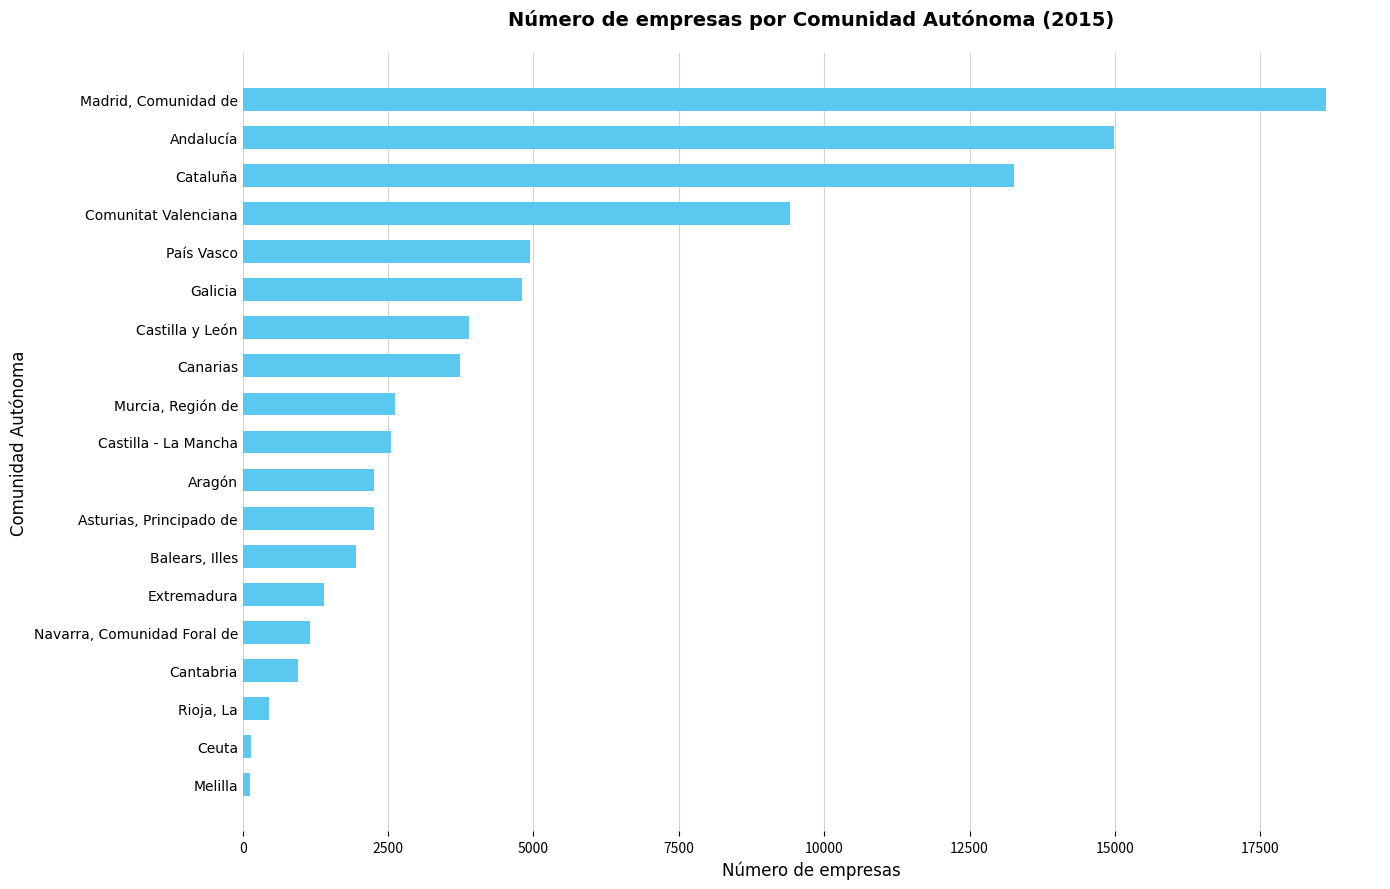

The value at Cantabria is 950. True or false?

True